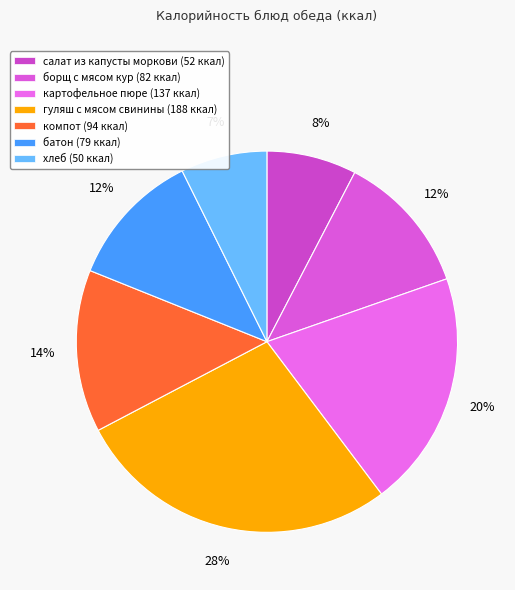

Is it true that батон is 18% of the pie?

False